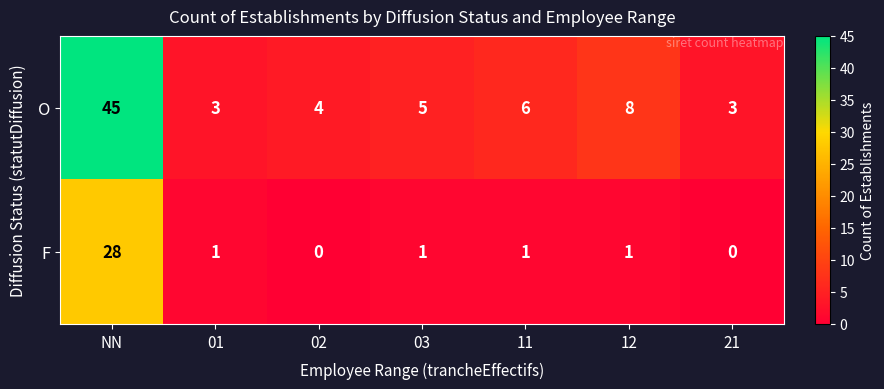

Rank the series by their maximum value, from highest to lowest.

O, F